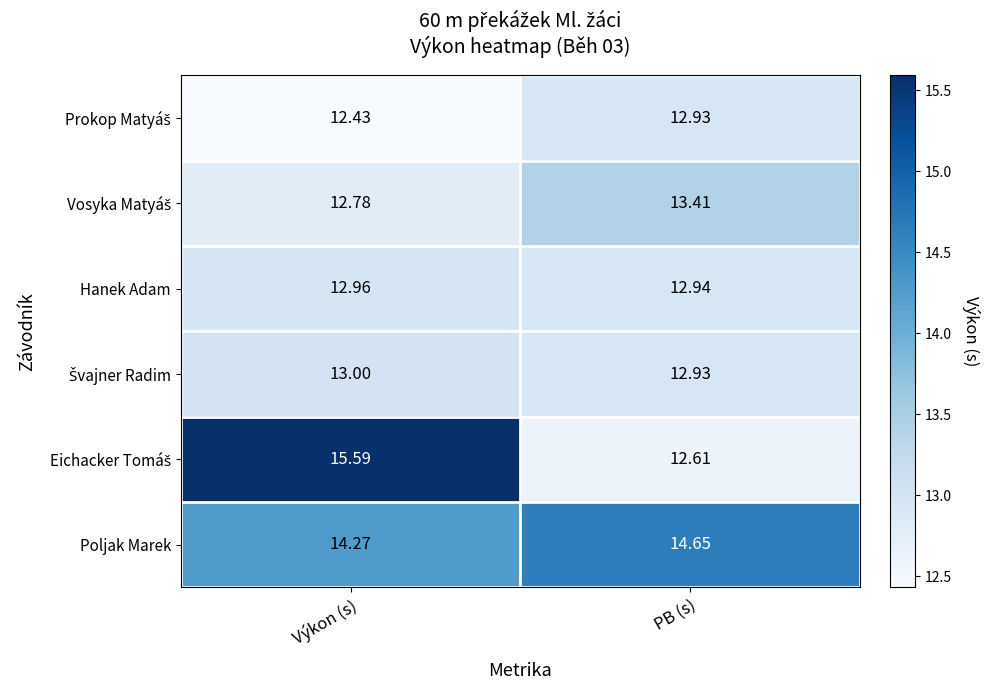

Where is Poljak Marek nearest to the value 14?

Výkon (s)